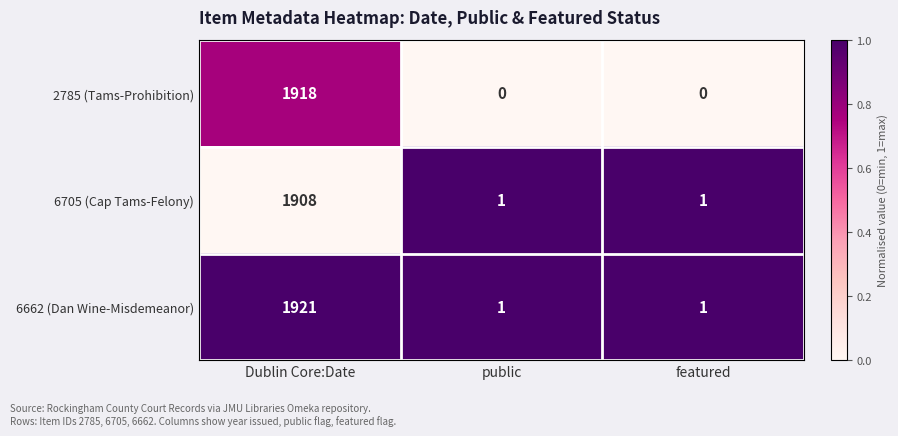

True or false: 6662 (Dan Wine-Misdemeanor) has a value of 2 at public.

False